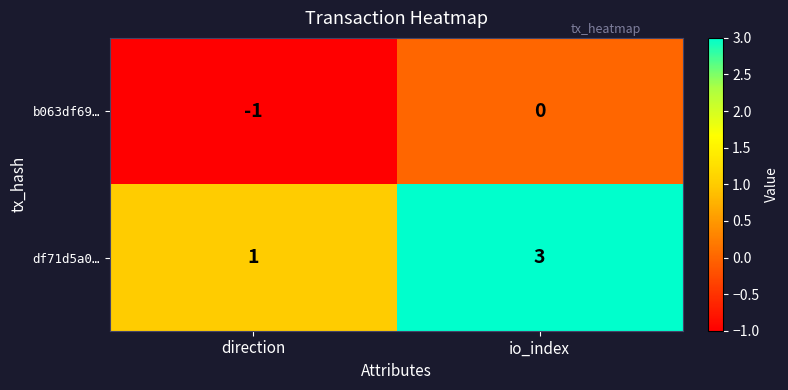

True or false: df71d5a0… has a value of 0 at direction.

False